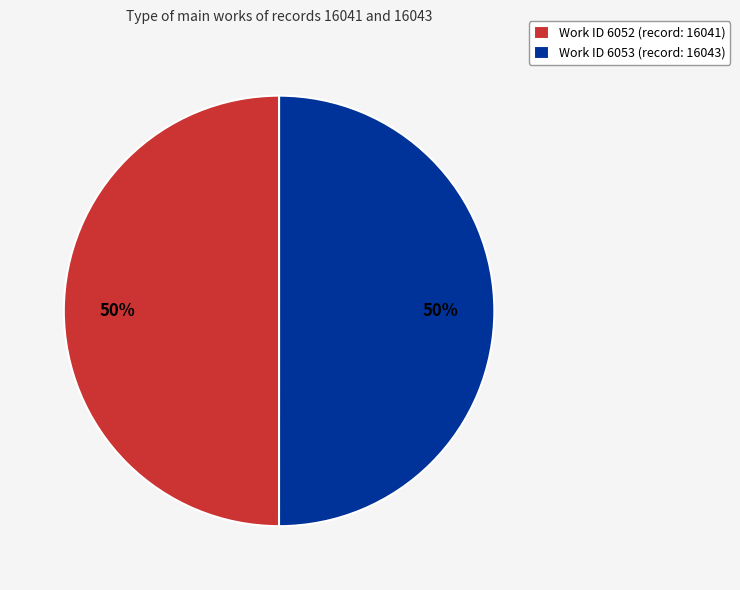

What percentage is the Work ID 6052 (record: 16041) slice, to the nearest percent?

50%